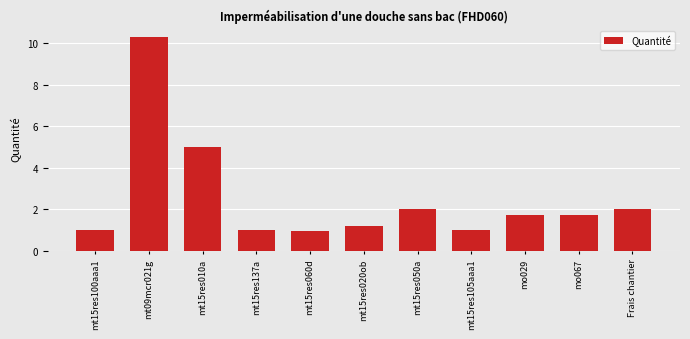

Is it true that the value at mt15res137a is 0.6?

False